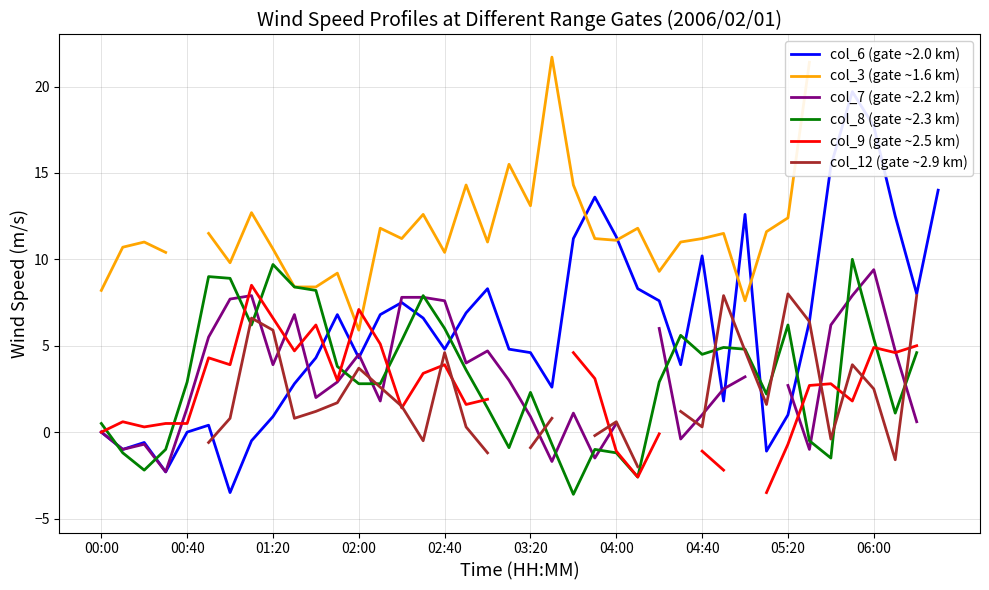

How many interior local valleys does the col_9 (gate ~2.5 km) series have?

9